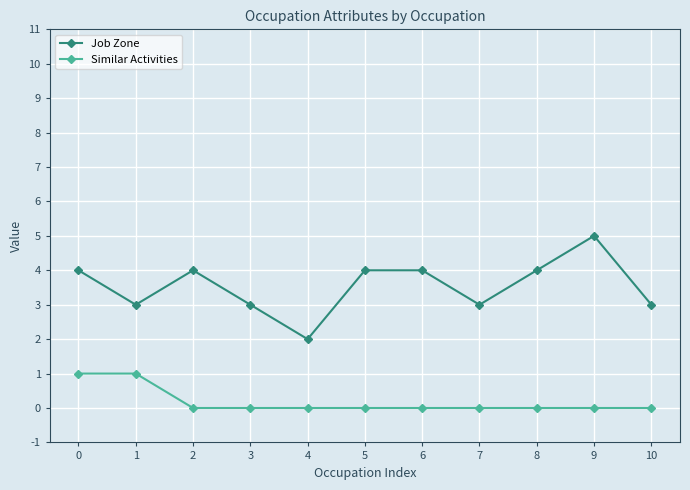

Which series has the largest total across all categories?

Job Zone